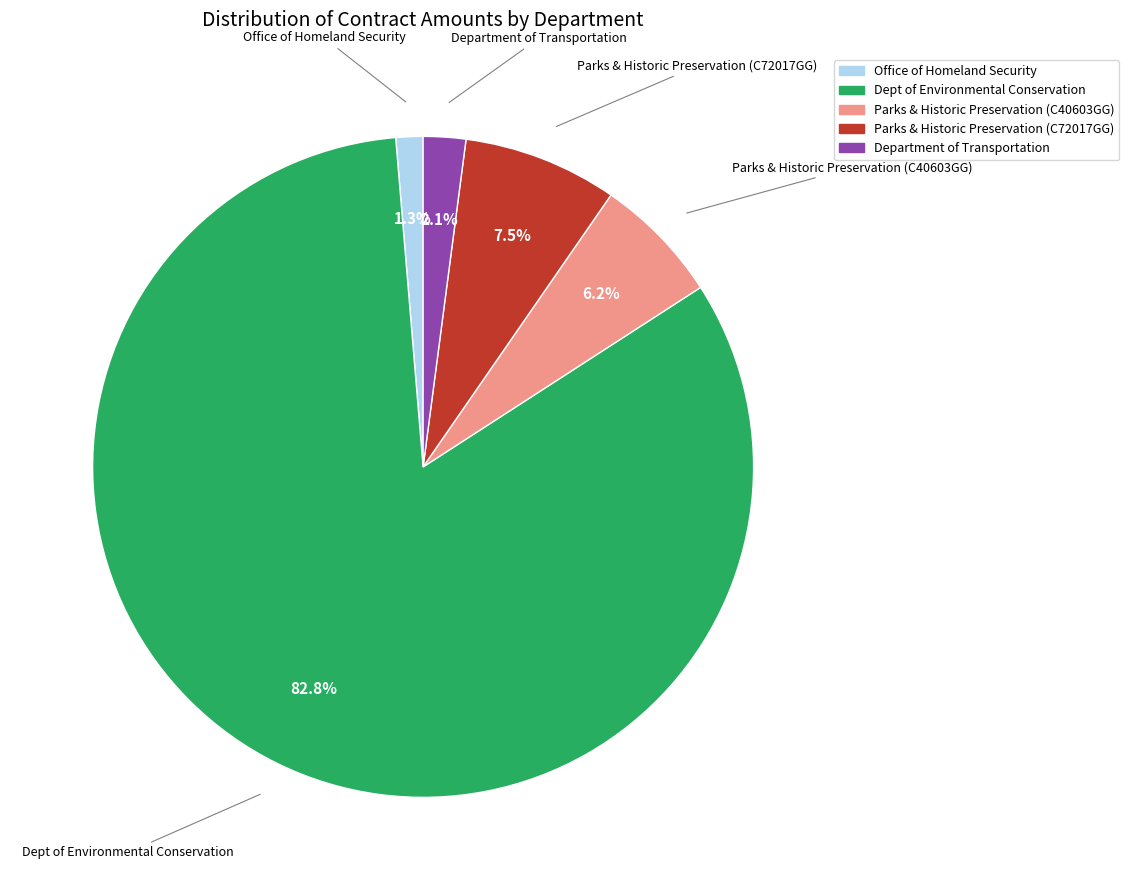

Is there a majority slice in this chart?

Yes